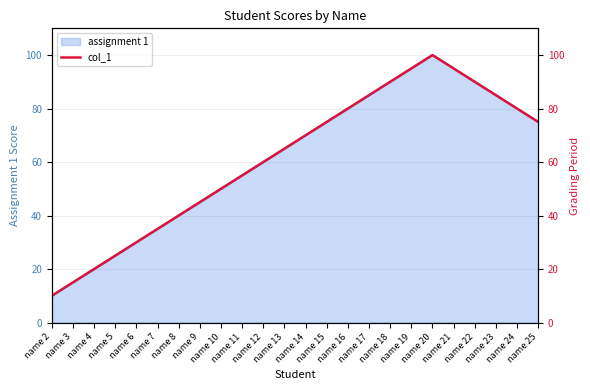

True or false: the data shows 148 at name 17.

False